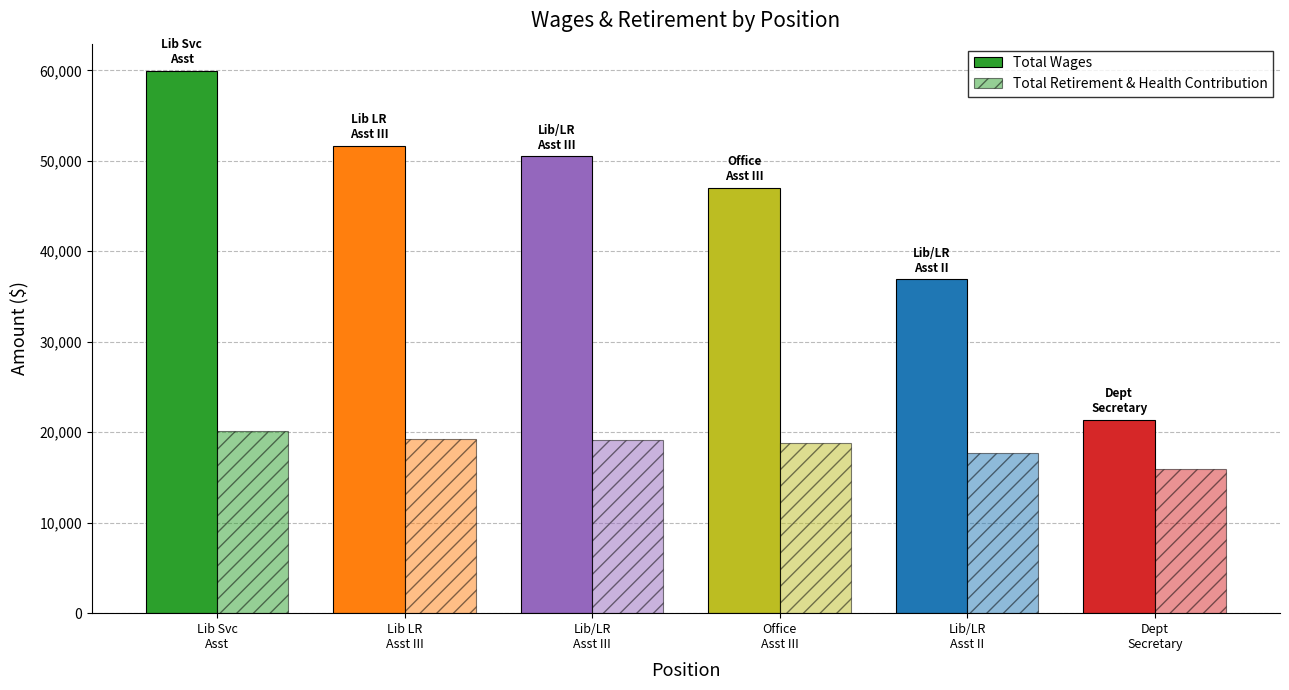

How many data points in Total Retirement & Health Contribution are less than 19158?

3